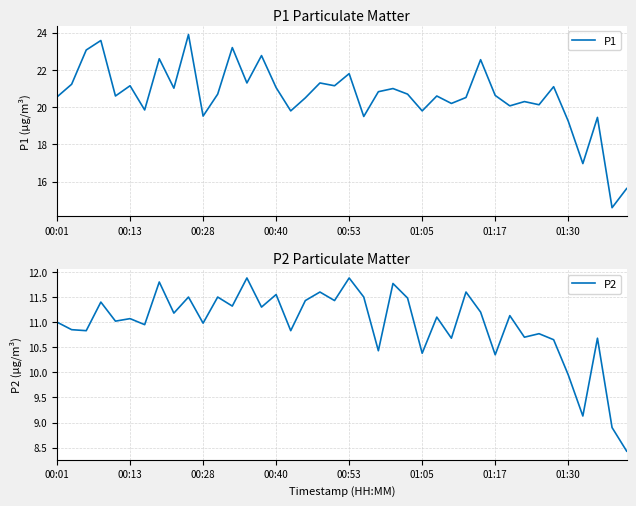

What is the highest value of the P1 series?

23.9